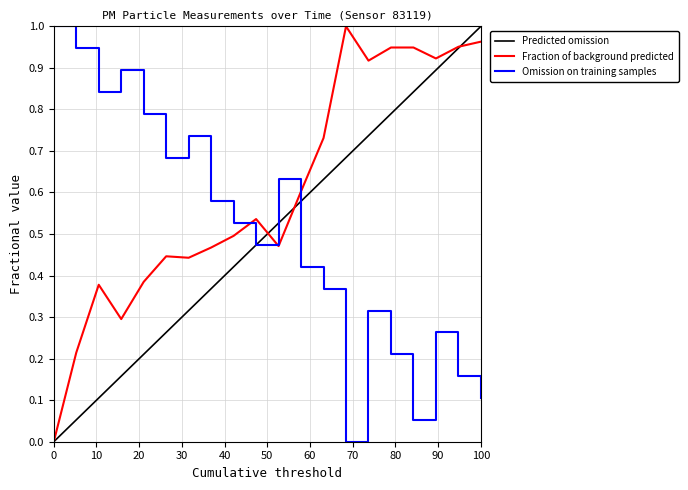

Reading left to right, what are all the values shown in this chart?

0.0	0.2	0.4	0.3	0.4	0.4	0.4	0.5	0.5	0.5	0.5	0.6	0.7	1.0	0.9	0.9	0.9	0.9	1.0	1.0